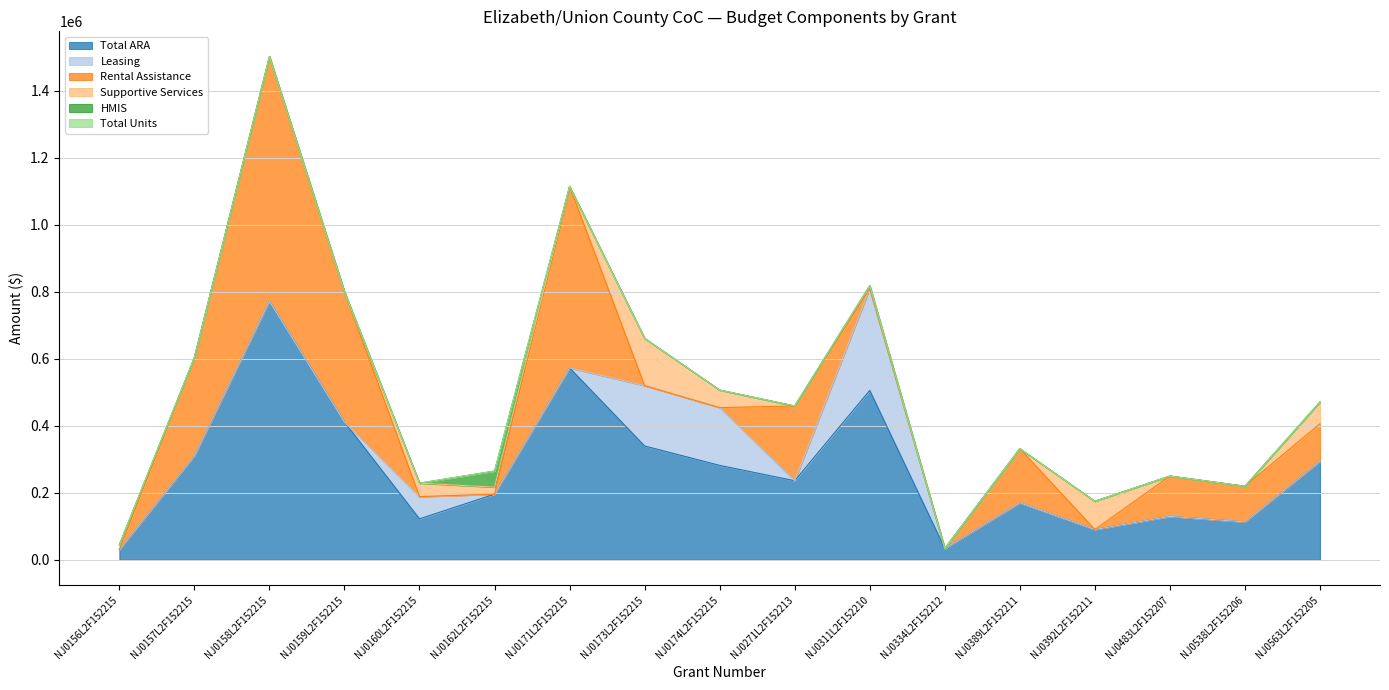

Where is HMIS nearest to the value 24058?

NJ0156L2F152215